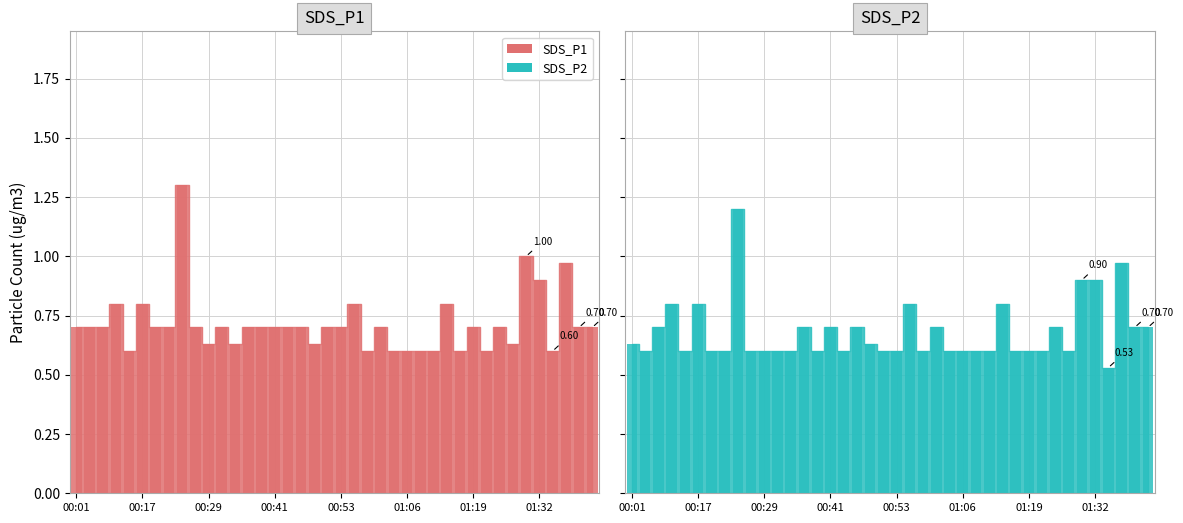

Rank the series by their maximum value, from highest to lowest.

SDS_P1 bar, SDS_P2 bar